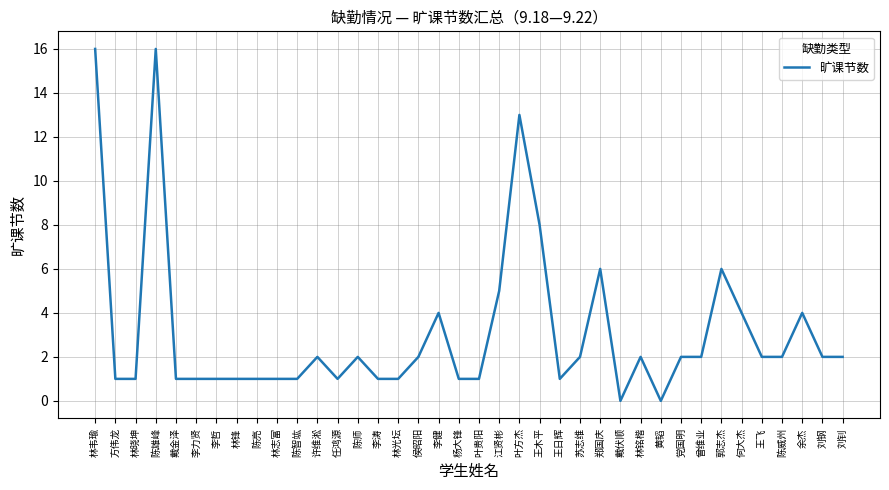

What is the change in value from 许维淞 to 叶方杰?

+11